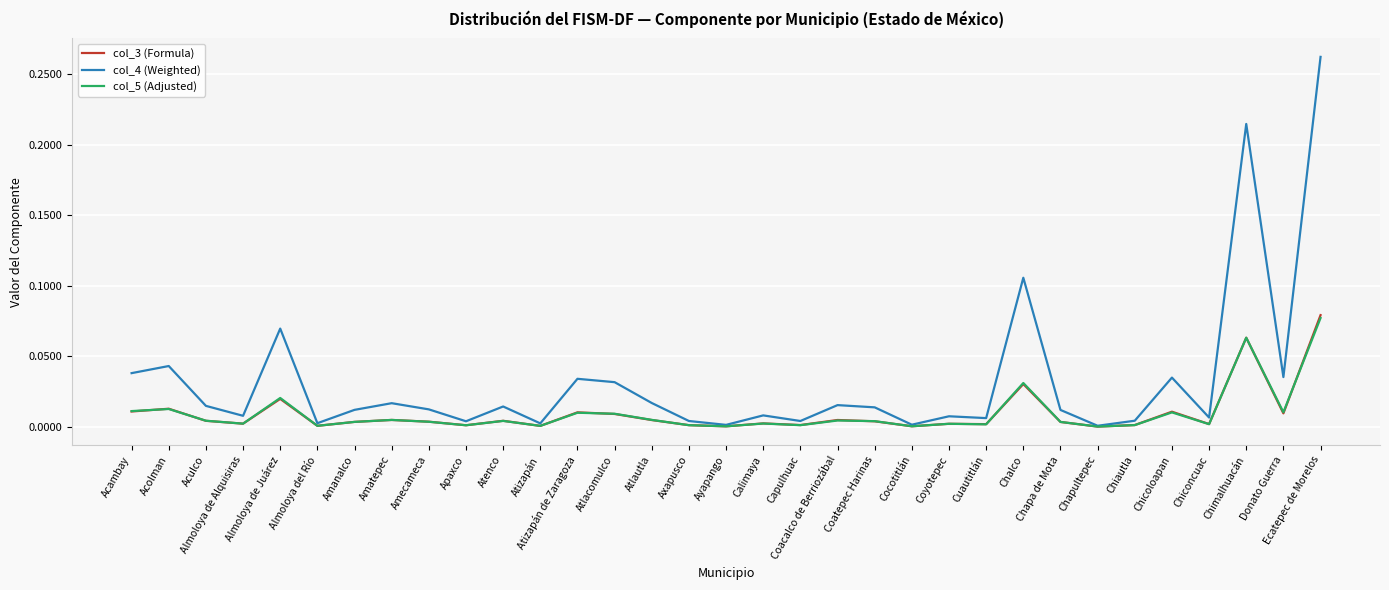

Does the chart display data point markers on the line(s)?

No